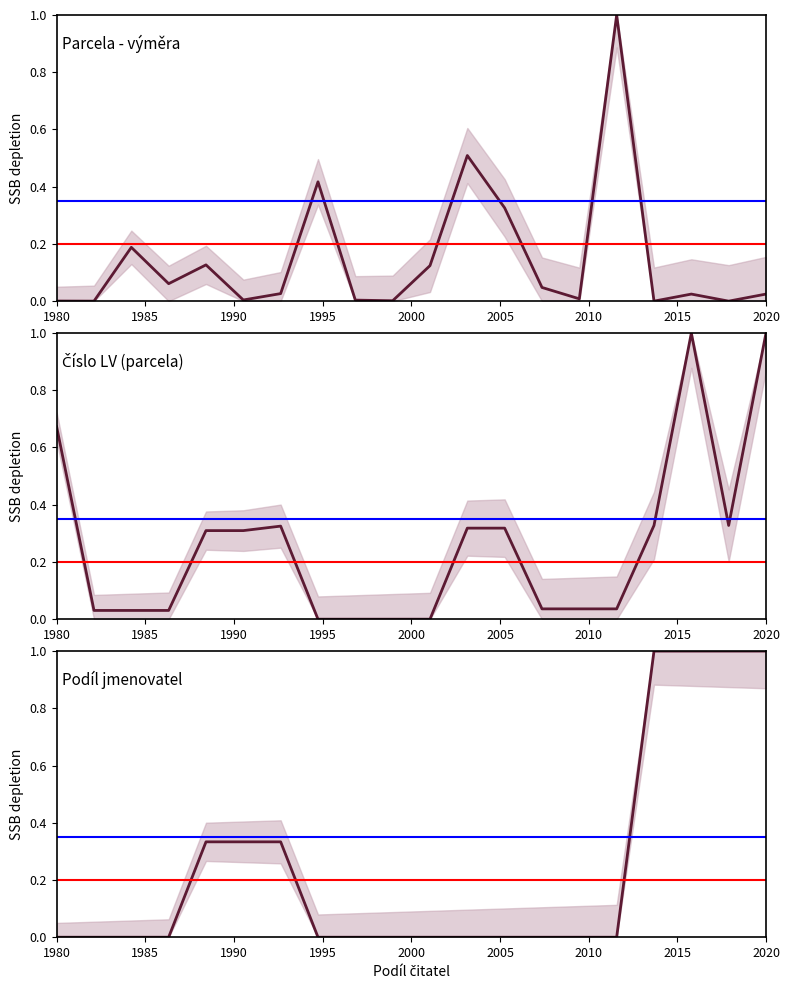

How many times do Číslo LV (parcela) and Podíl jmenovatel cross each other?

2